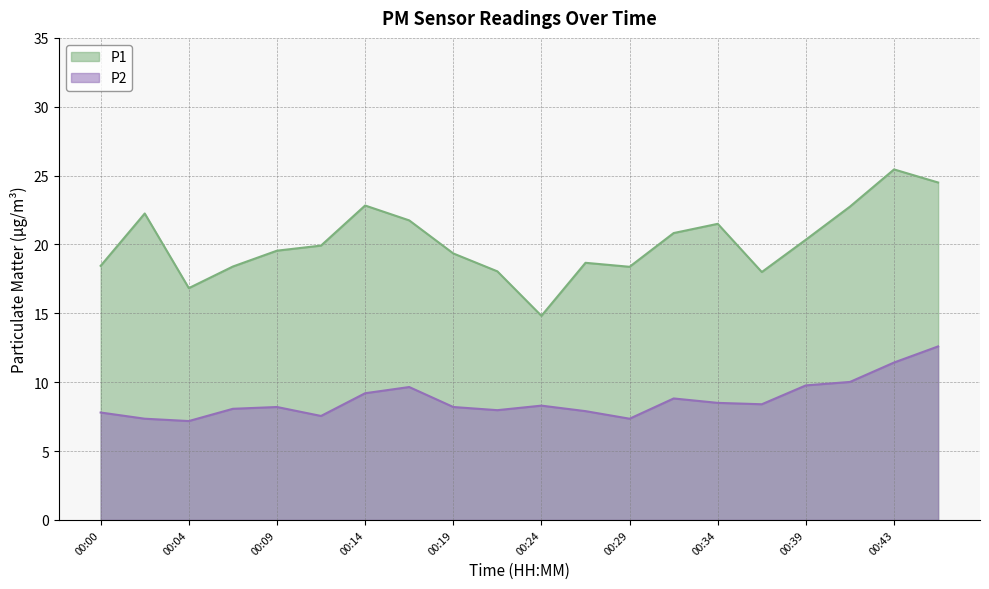

Reading left to right, what are all the values shown in this chart?

P1: 18.4	22.2	16.8	18.4	19.6	19.9	22.8	21.8	19.4	18.1	14.8	18.7	18.4	20.8	21.5	18.0	20.4	22.8	25.4	24.5
P2: 7.8	7.3	7.2	8.1	8.2	7.5	9.2	9.7	8.2	8.0	8.3	7.9	7.3	8.8	8.5	8.4	9.8	10.0	11.4	12.6